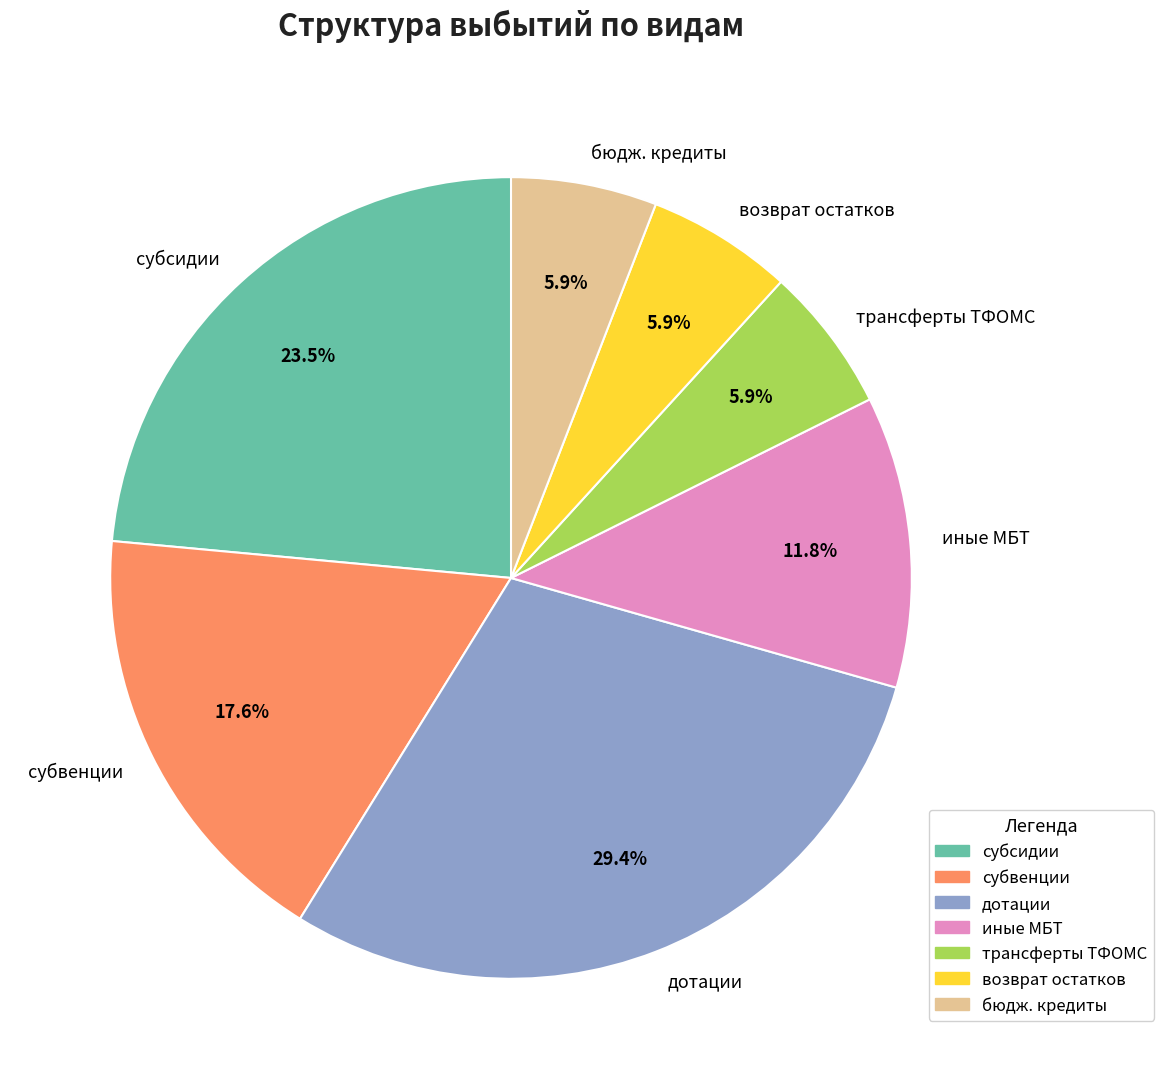

Which category has the biggest portion of the pie?

дотации